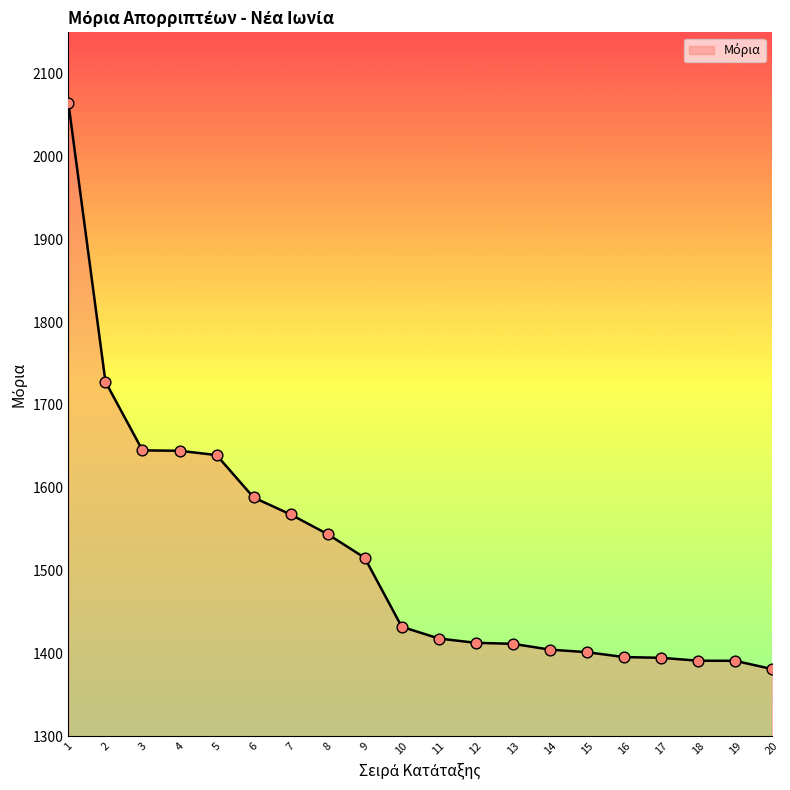

Approximately how many times larger is the value at 5 compared to 17?

1.2